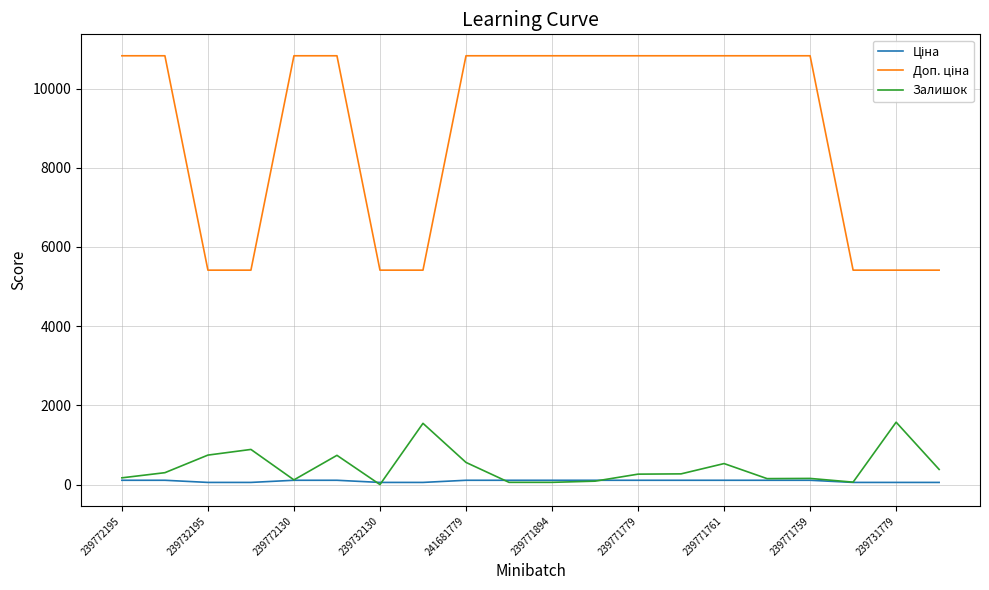

Is this an area chart (filled region under the line)?

No